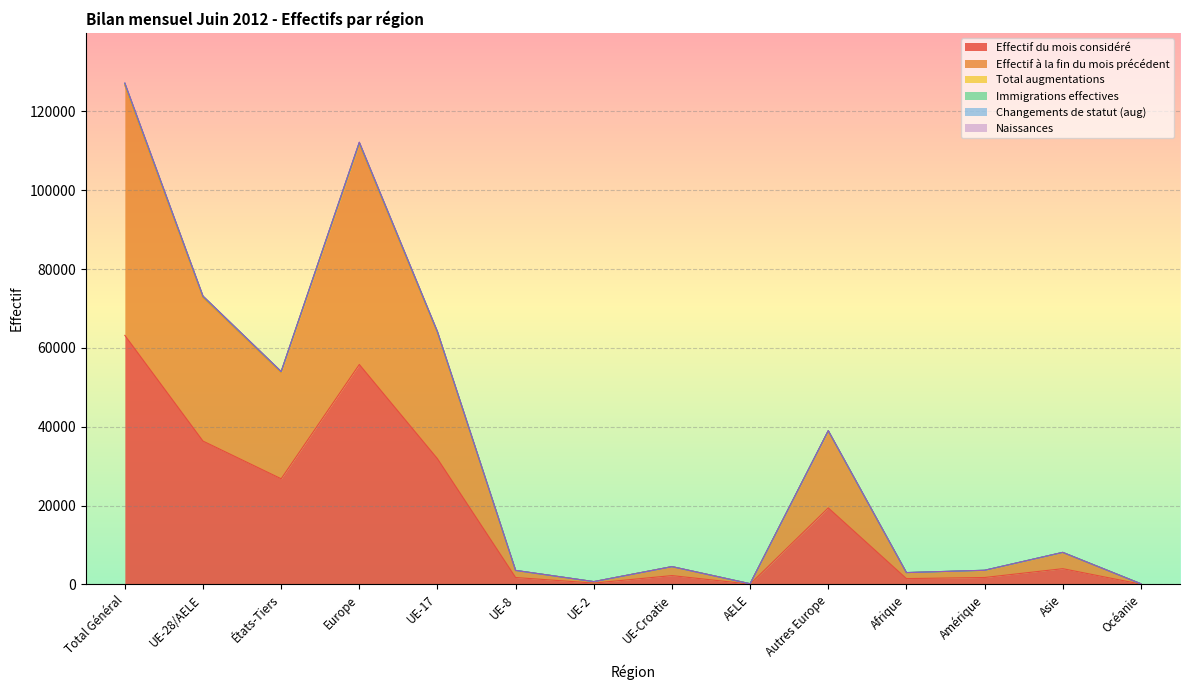

What is the spread (max minus min) of values at Asie?

4136